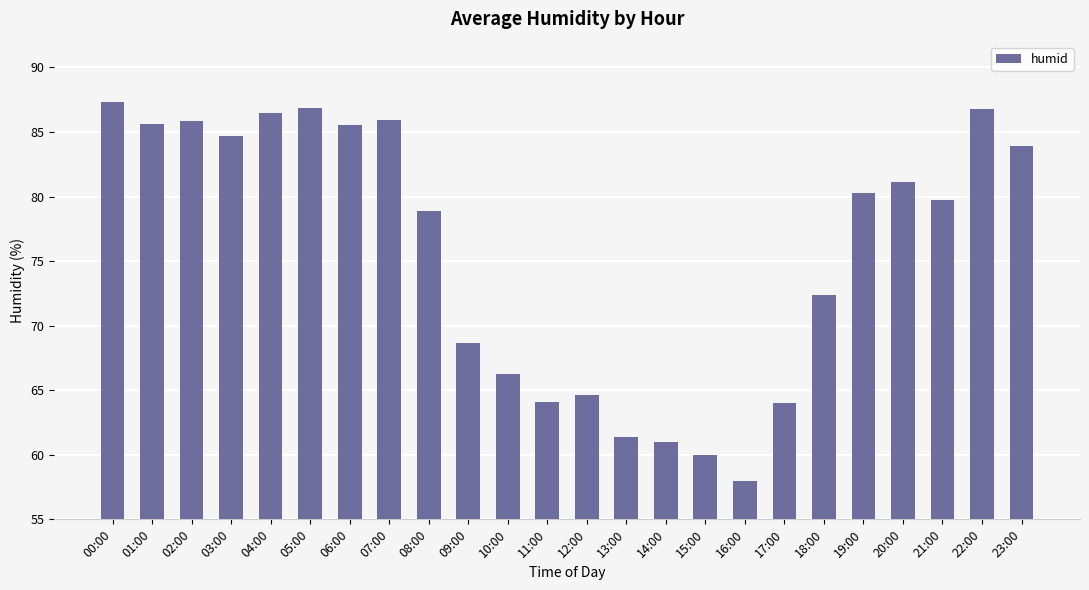

What is the difference between the maximum and minimum values?

29.3